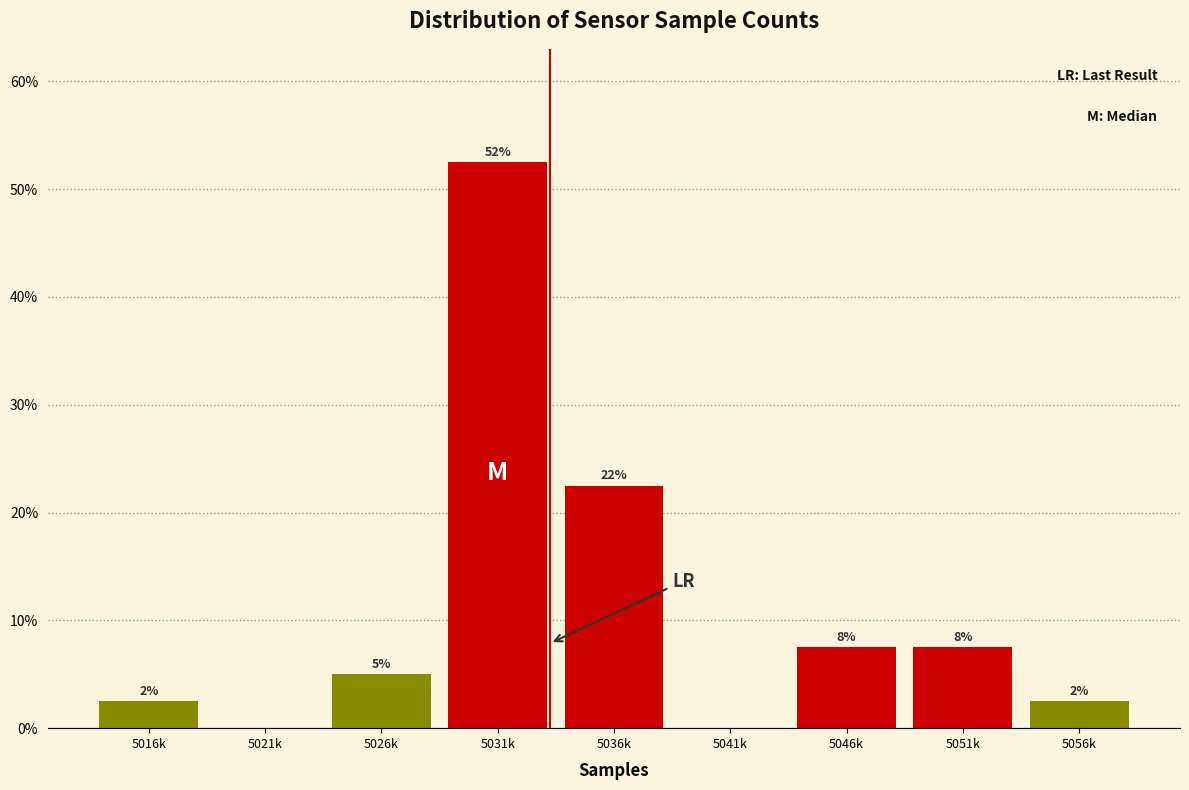

Are the bars horizontal?

No